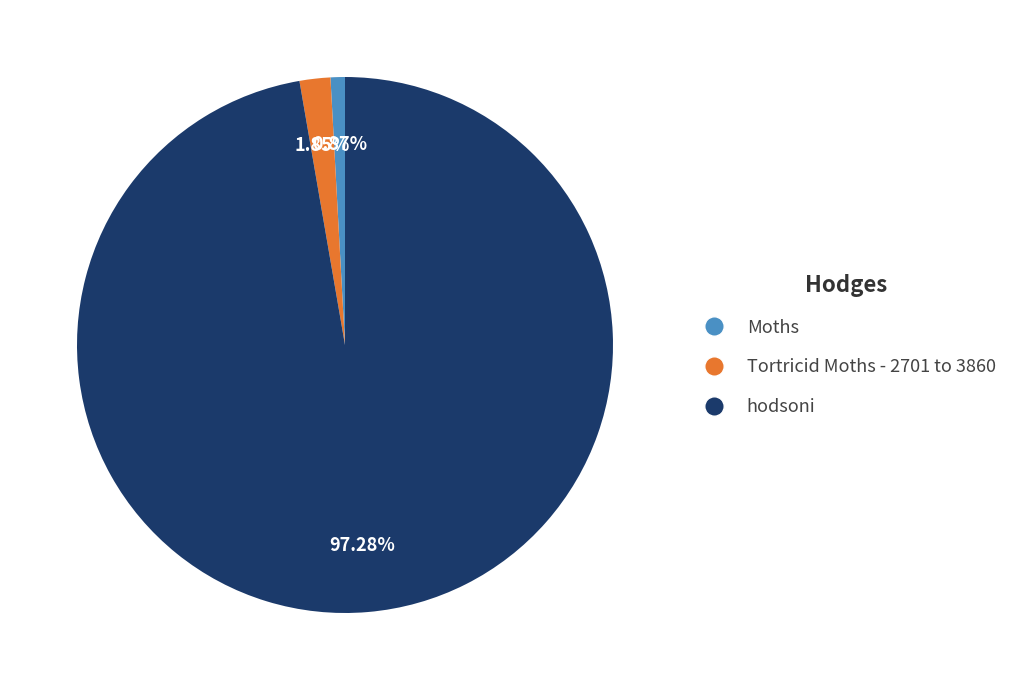

Which has a higher value, hodsoni or Moths?

hodsoni